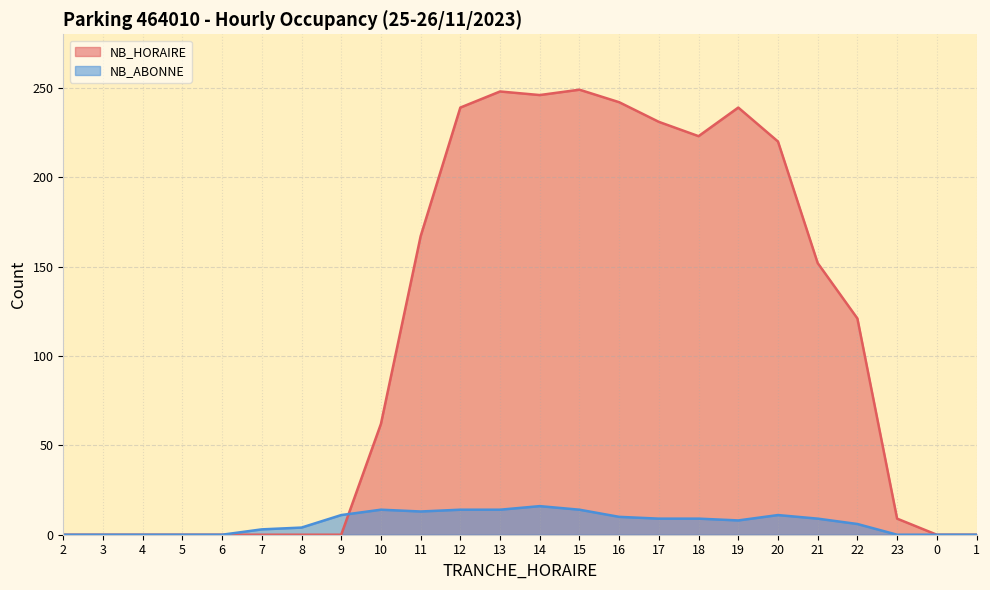

How many interior local peaks does the NB_HORAIRE series have?

3